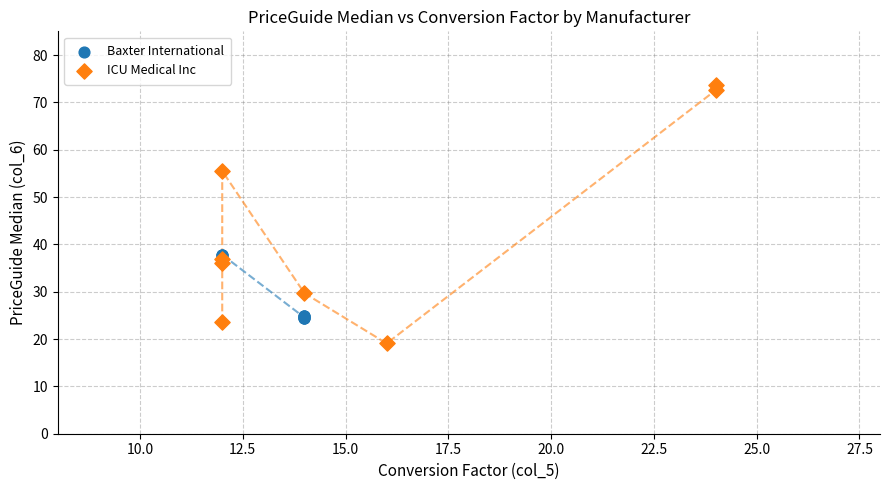

Which series has the largest Y range (max minus min)?

ICU Medical Inc